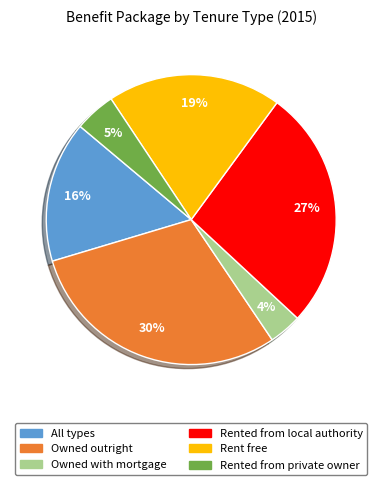

Between Rented from local authority and All types, which is larger?

Rented from local authority